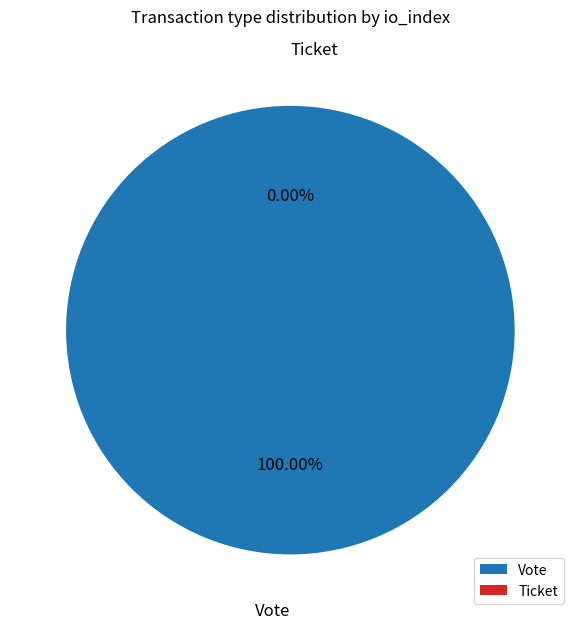

To the nearest percent, what is the combined percentage of Ticket and Vote?

100%